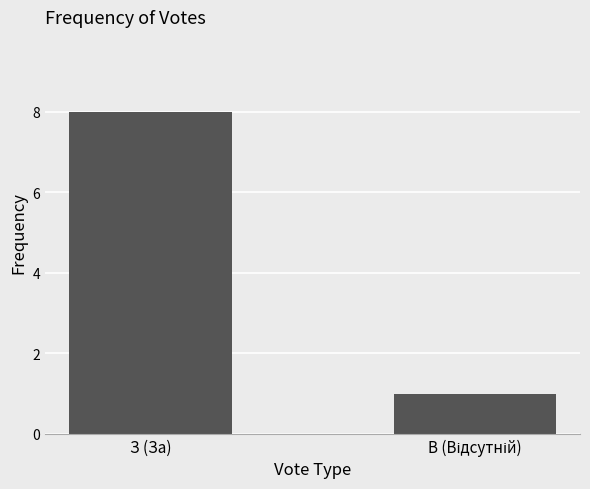

How many data points does each series have?

2